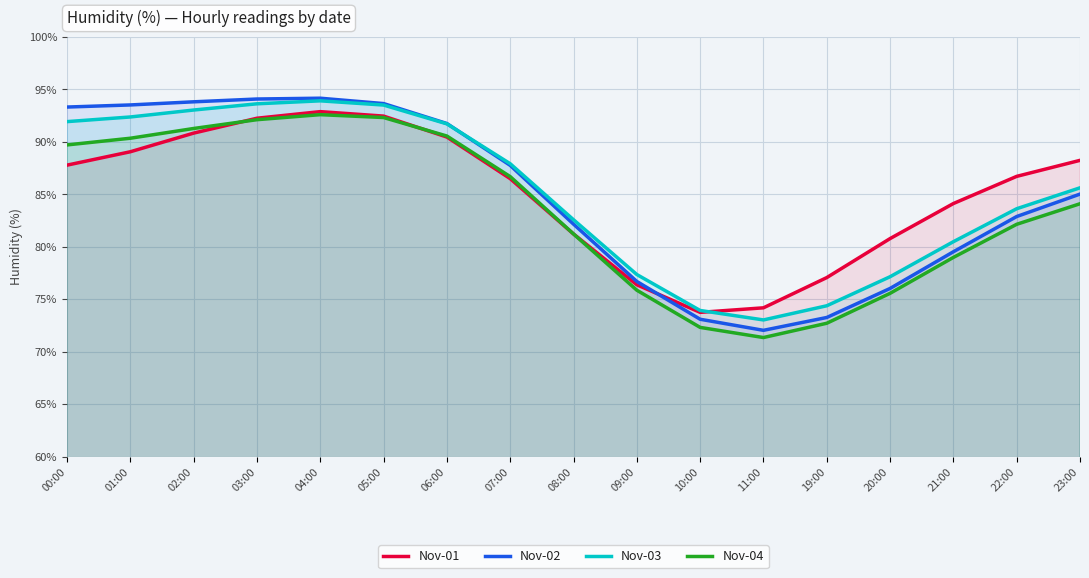

True or false: Nov-04 has more than 1 points higher than both neighbors.

False